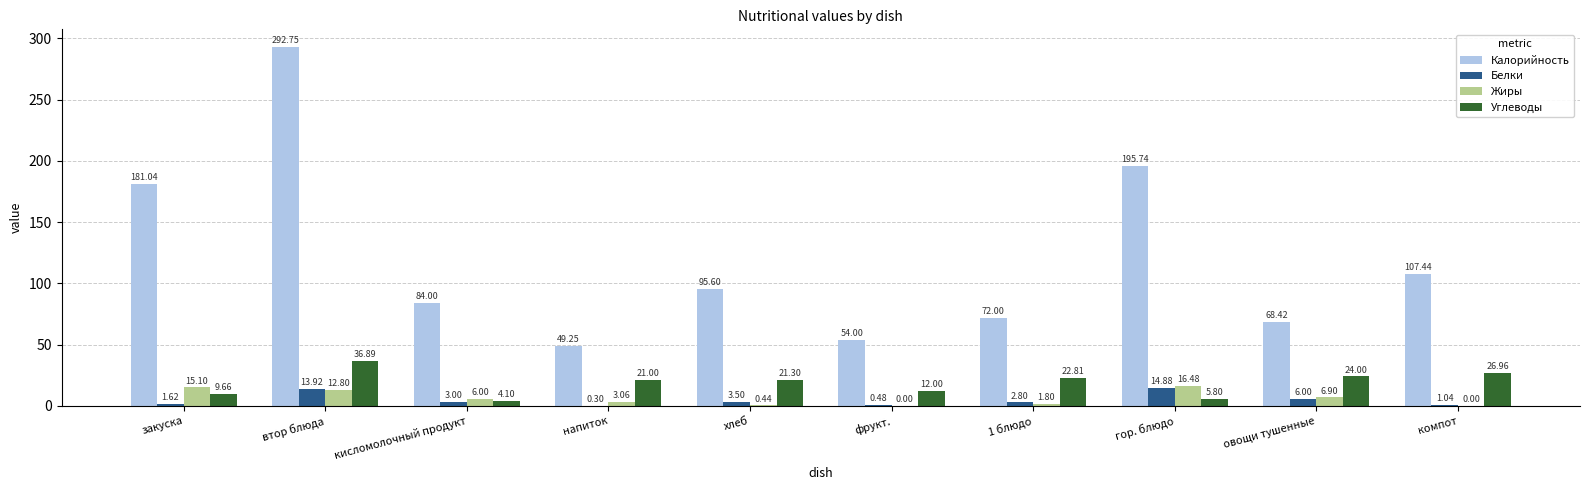

Between закуска and хлеб, which series saw the biggest shift?

Калорийность